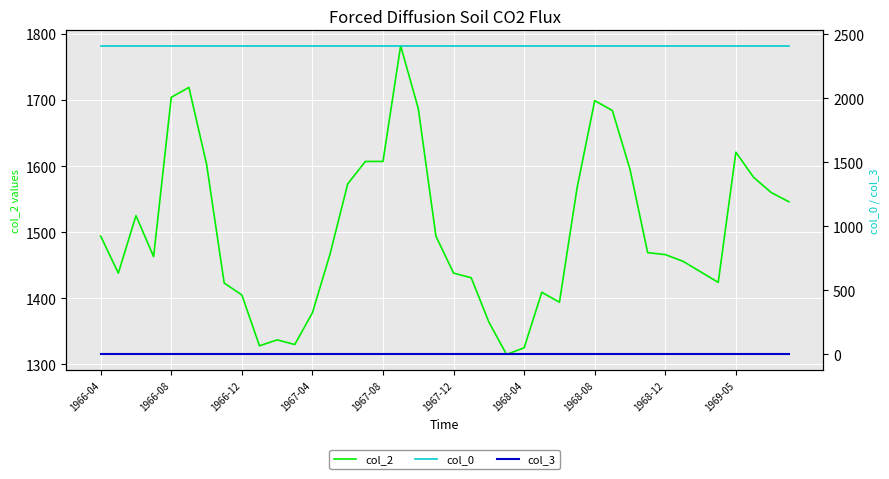

What is the lowest value of the col_2 series?

1315